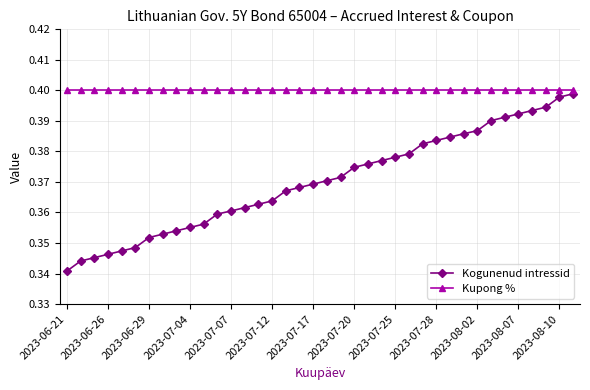

Rank the series by their average value, from highest to lowest.

Kupong %, Kogunenud intressid